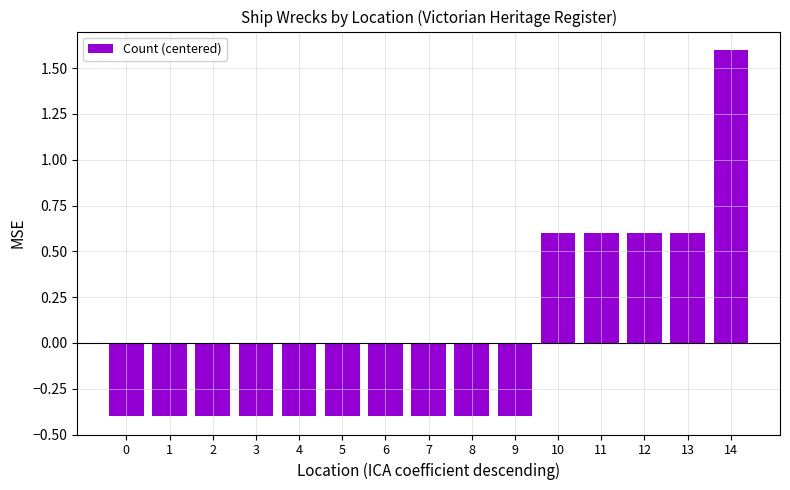

What is the sum of the values at 13 and 12?

1.2